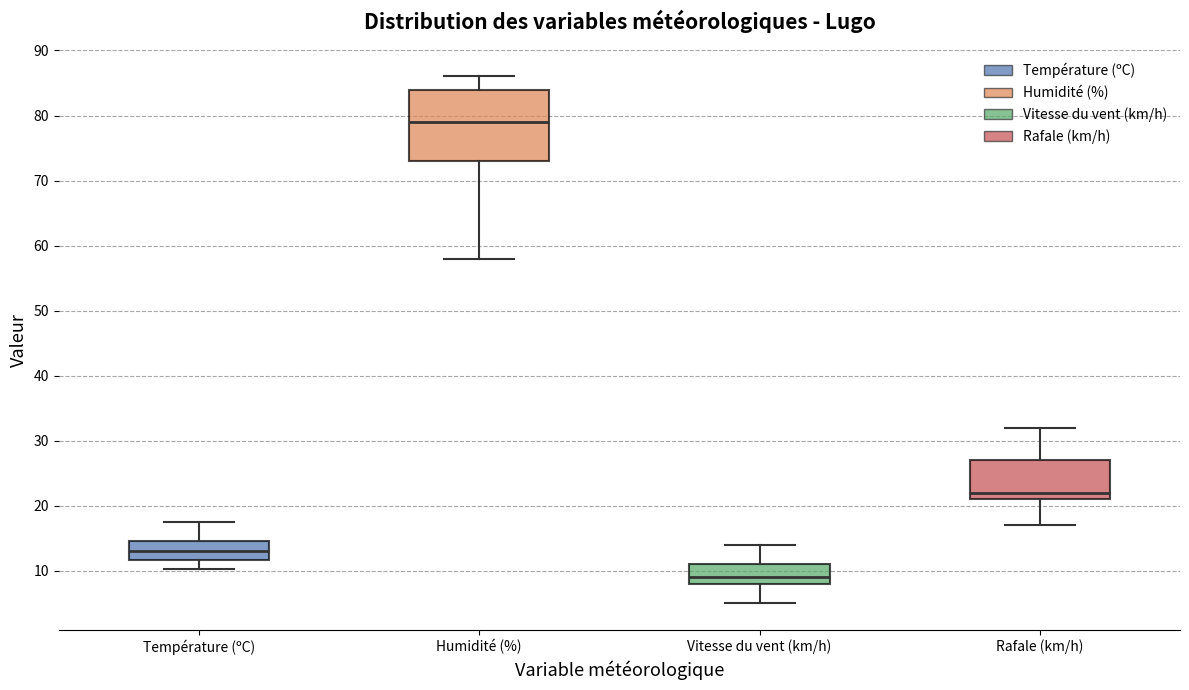

Which box is the tallest, from its lower edge to its upper edge?

Humidité (%)